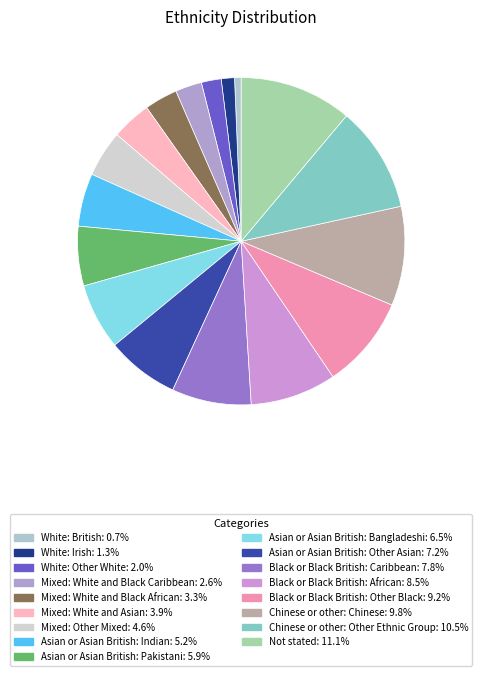

The Asian or Asian British: Indian slice represents 12% of the pie. True or false?

False